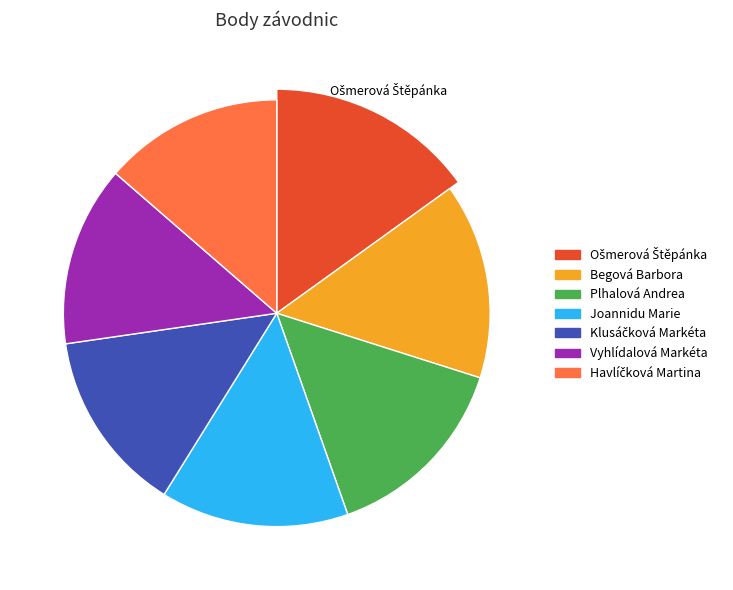

What is the change in value from Ošmerová Štěpánka to Joannidu Marie?

-39